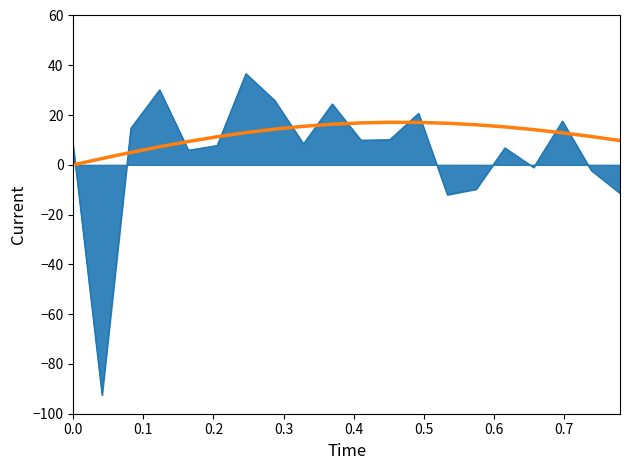

What is the smallest value displayed?

-92.5